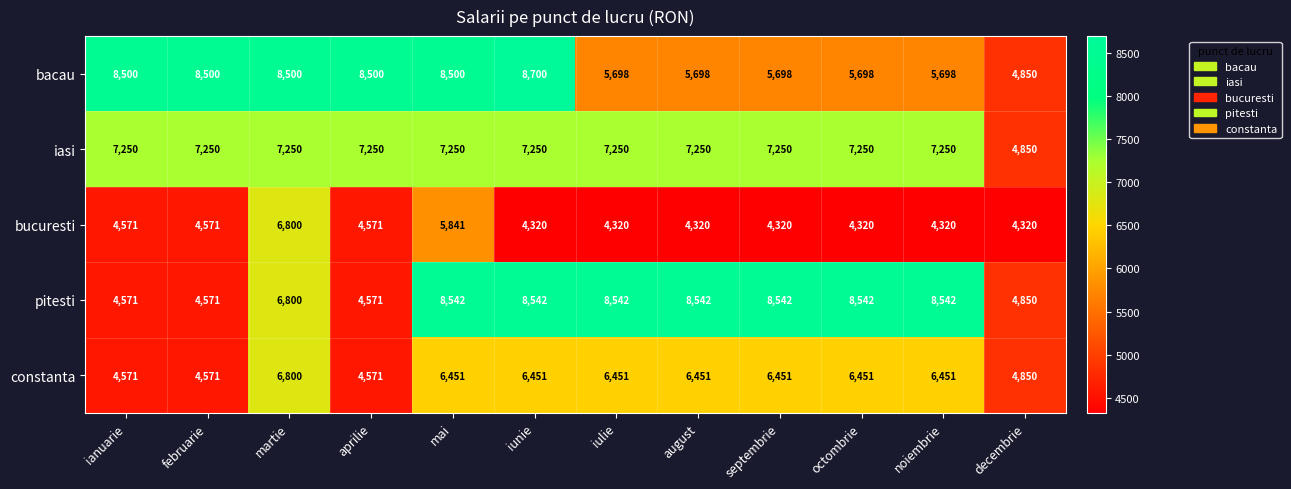

What is the spread (max minus min) of values at martie?

1700